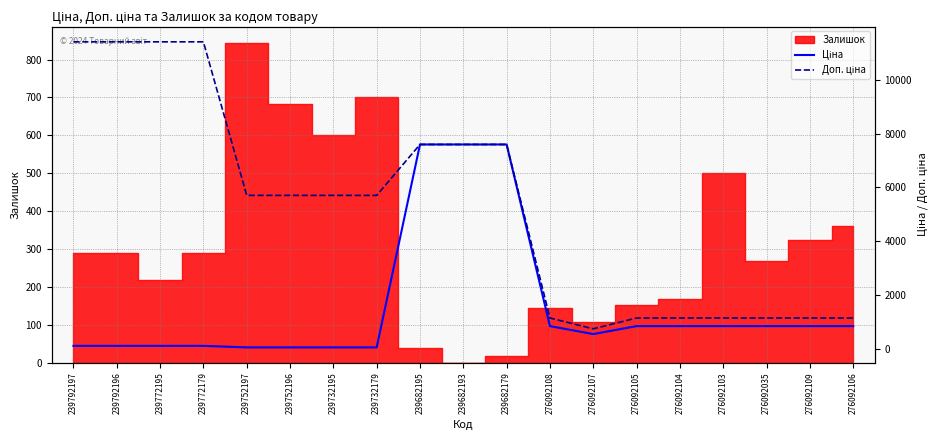

What position from the right is 239682179?

9